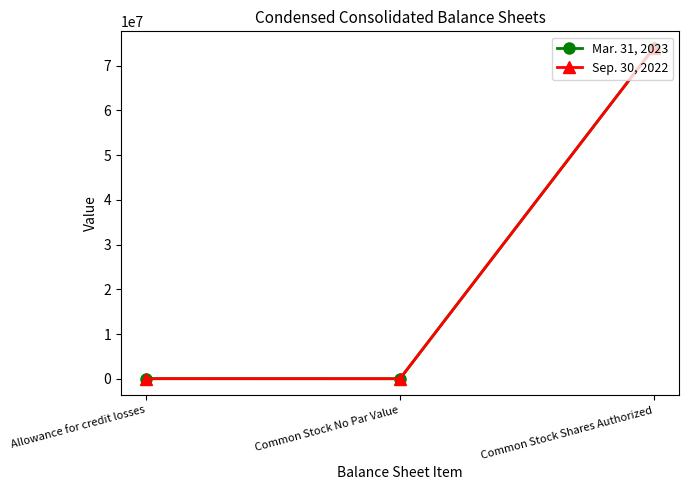

At how many categories does at least one series exceed 69470604?

1